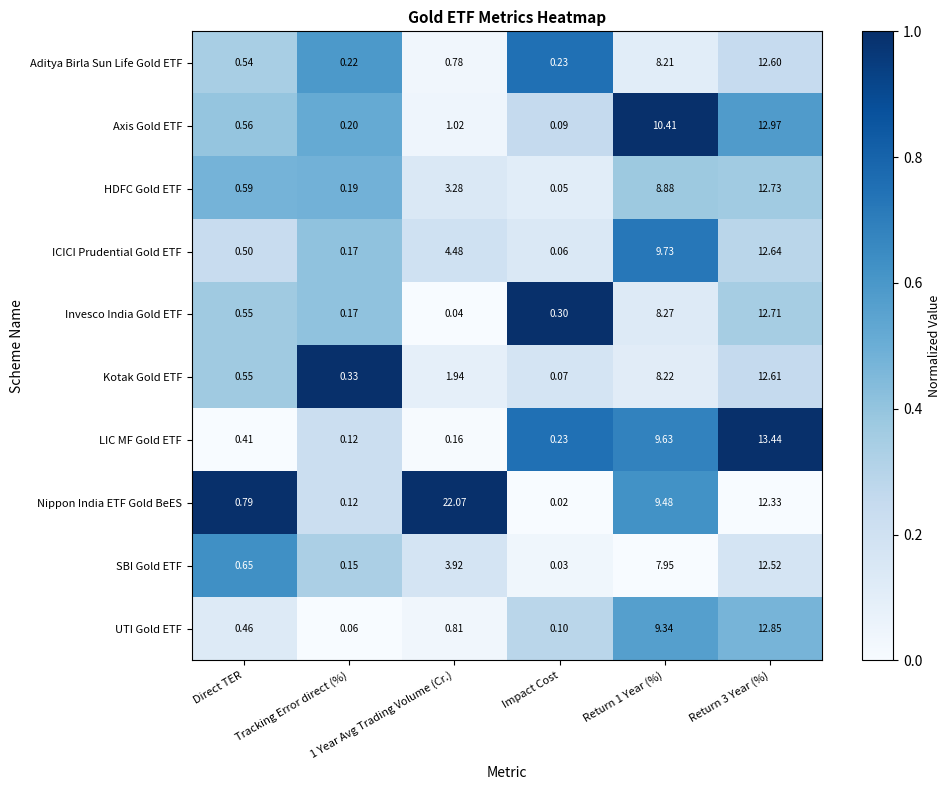

Which series has the largest range (max minus min)?

Nippon India ETF Gold BeES